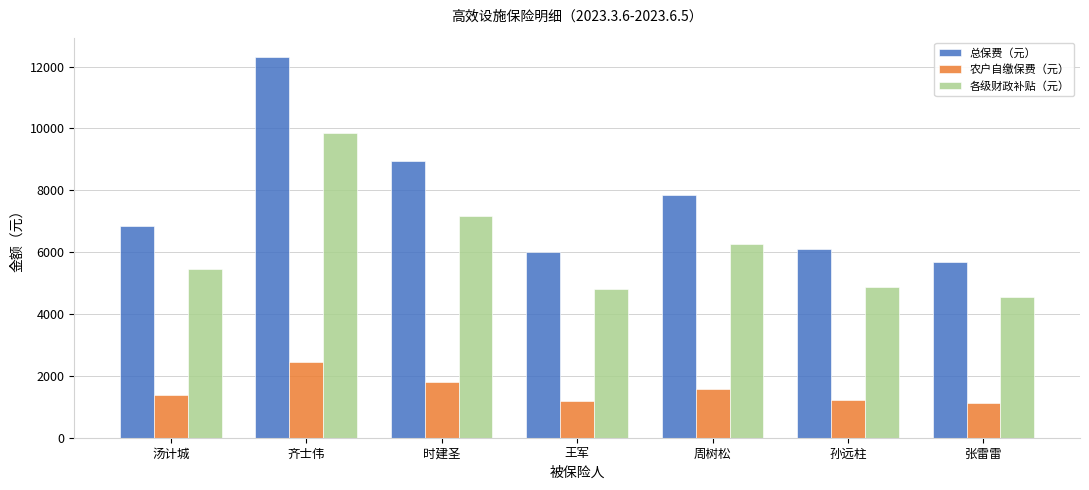

Is the value of 农户自缴保费（元） at 王军 greater than the value of 各级财政补贴（元） at 孙远柱?

No